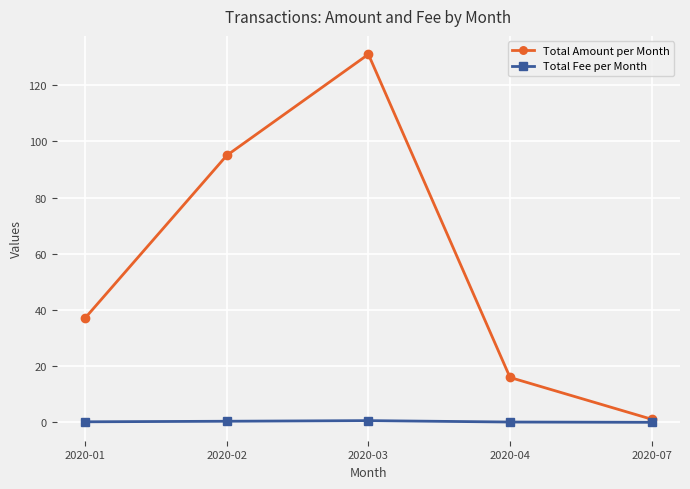

Which series has the largest total across all categories?

Total Amount per Month